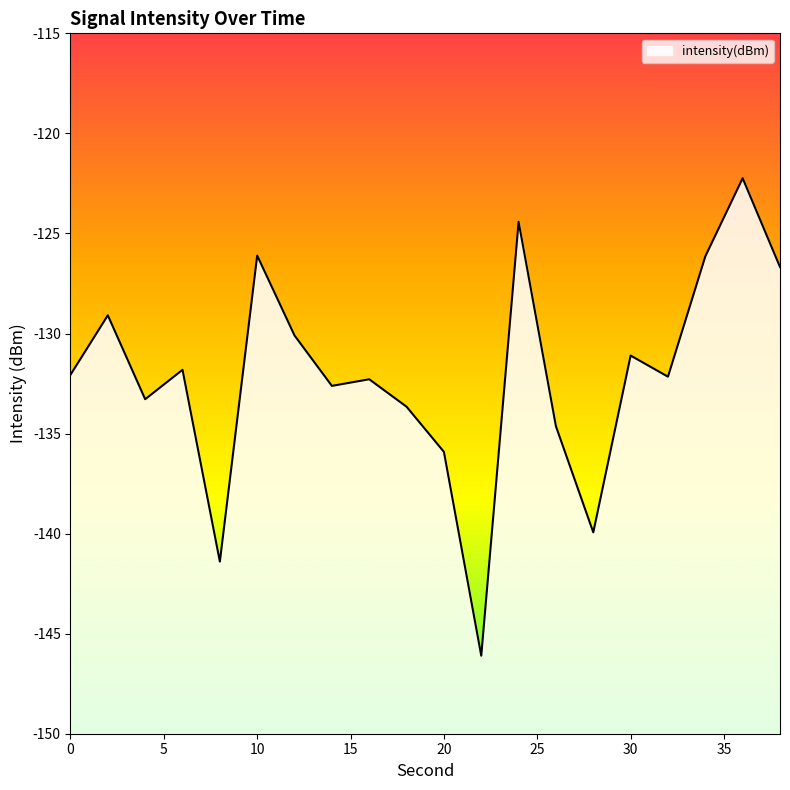

The value at 34 is -126.1. True or false?

True